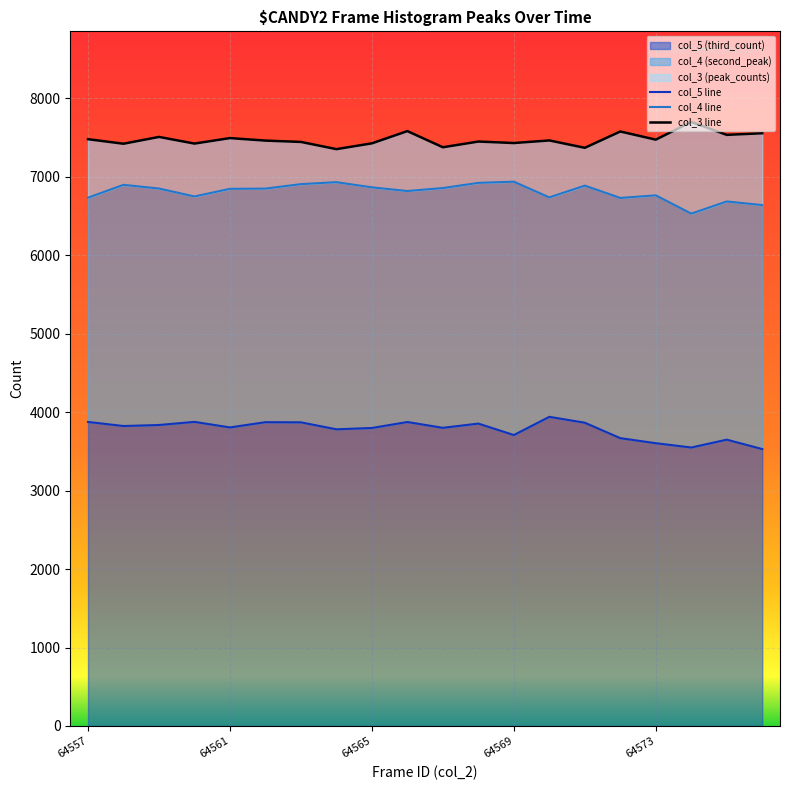

What is the spread (max minus min) of values at 9?

3709